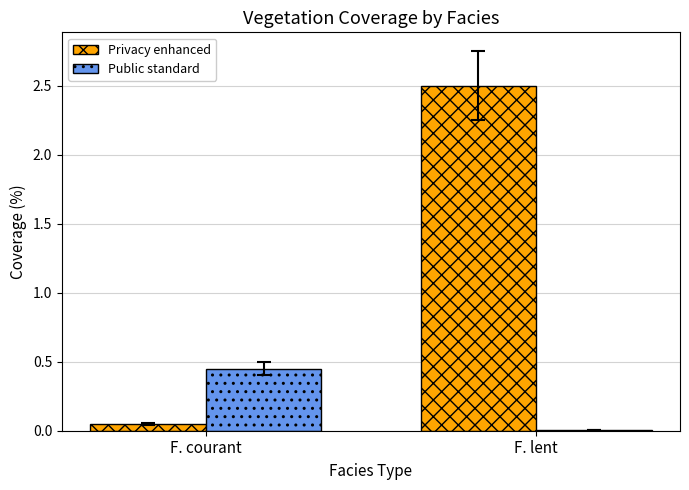

True or false: Privacy enhanced has a value of 2.5 at F. lent.

True